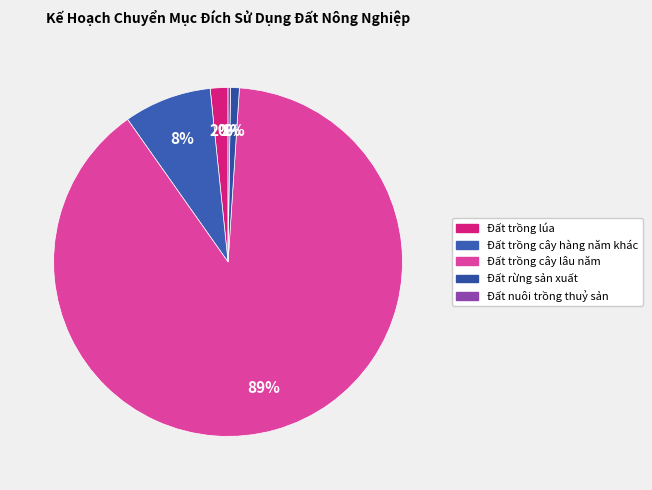

The Đất trồng cây lâu năm slice represents 80% of the pie. True or false?

False